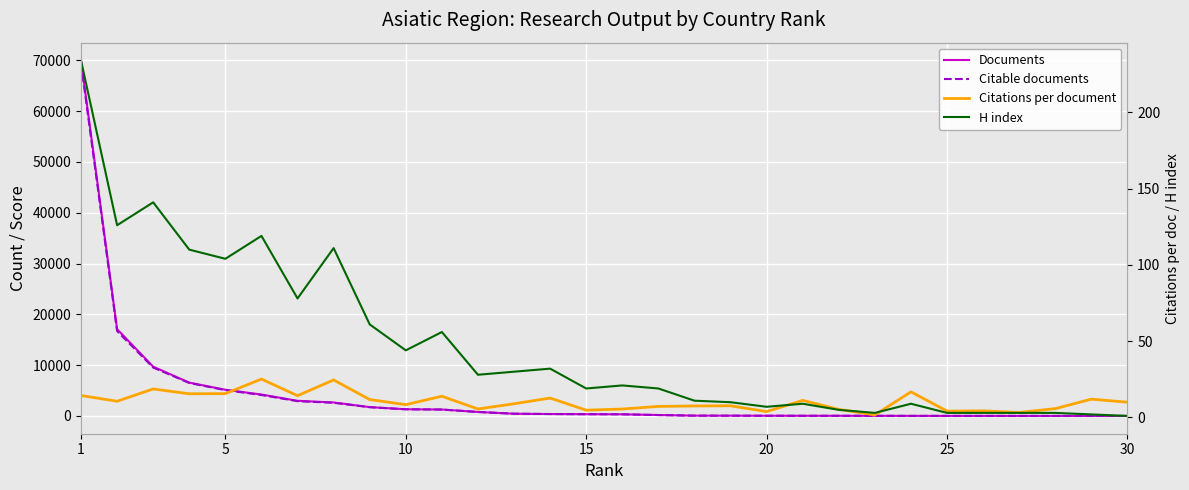

What is the value of the Documents point at the 19th from the left?

55.0